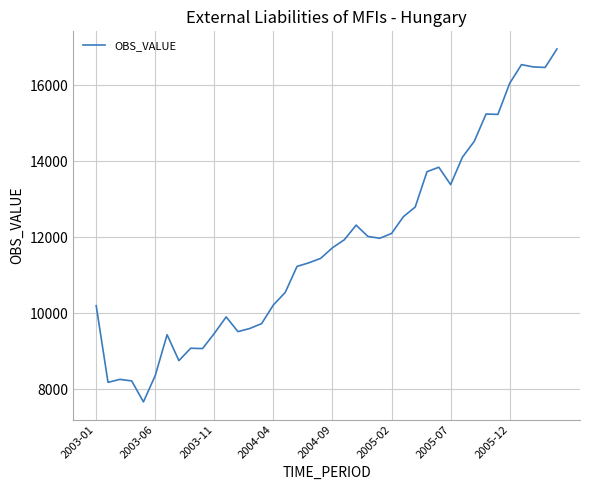

What is the difference between the second highest and second lowest values?

8362.9